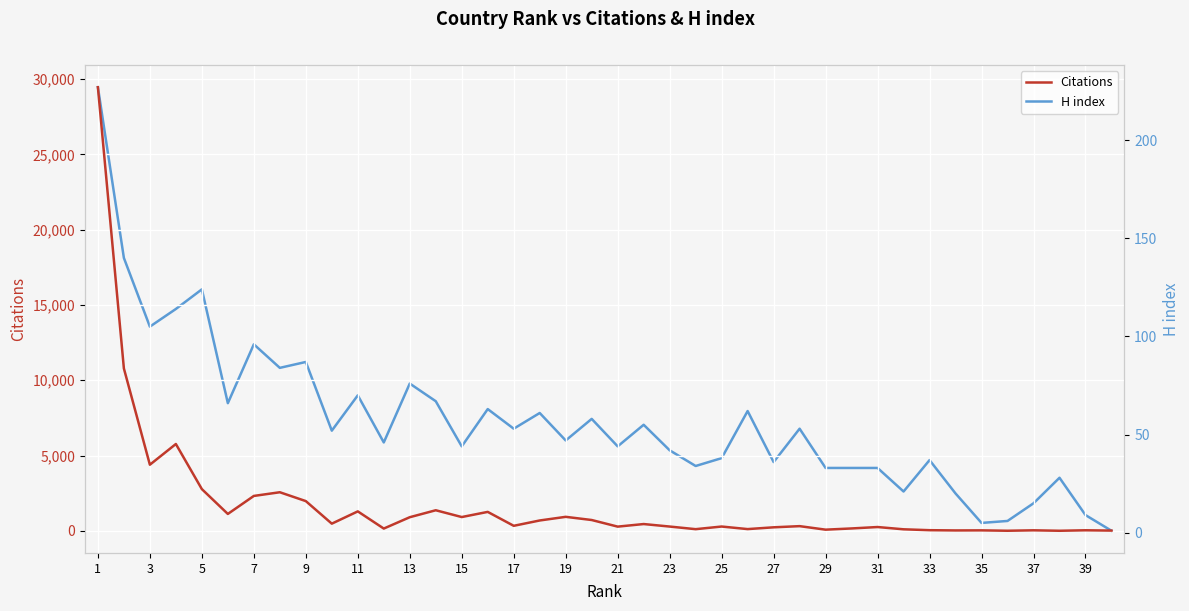

At which label does H index first exceed 52?

1